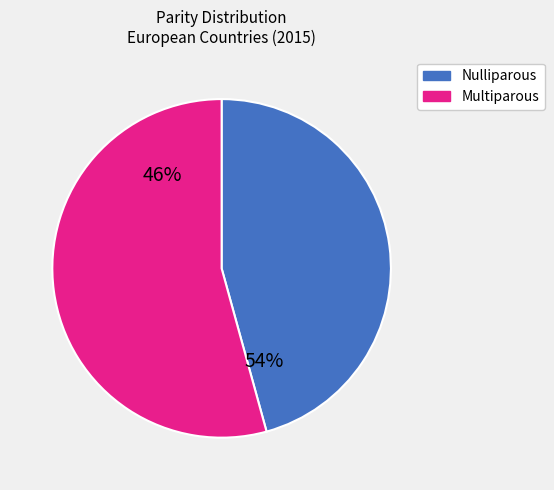

Does Multiparous represent more than half of the total?

No